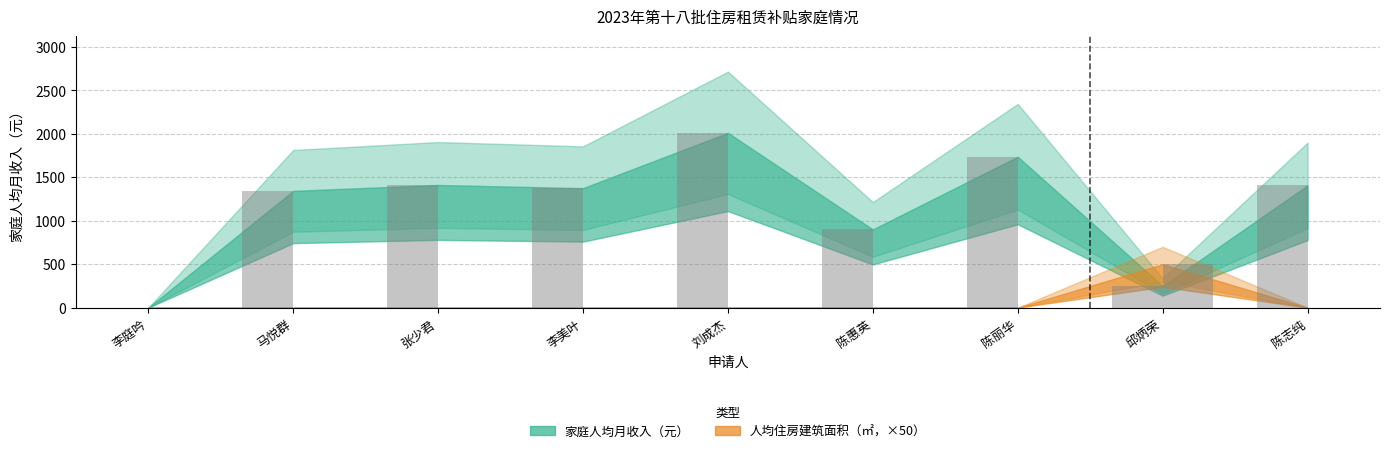

True or false: 家庭人均月收入（元） has a value of 1736.6 at 陈丽华.

True